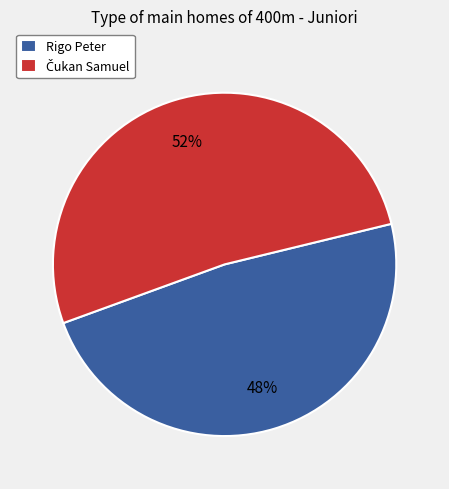

To the nearest percent, what is the difference between the largest and smallest slice percentages?

4%